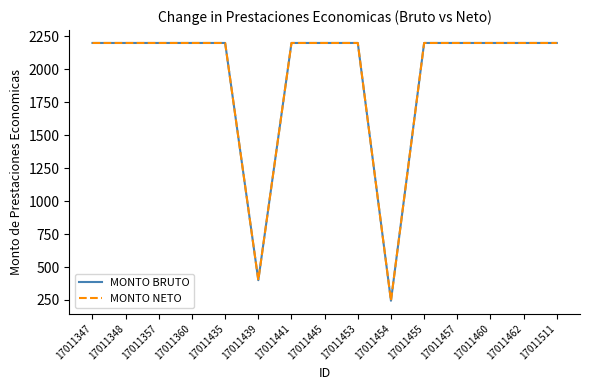

True or false: MONTO NETO and MONTO BRUTO intersect in this chart.

False